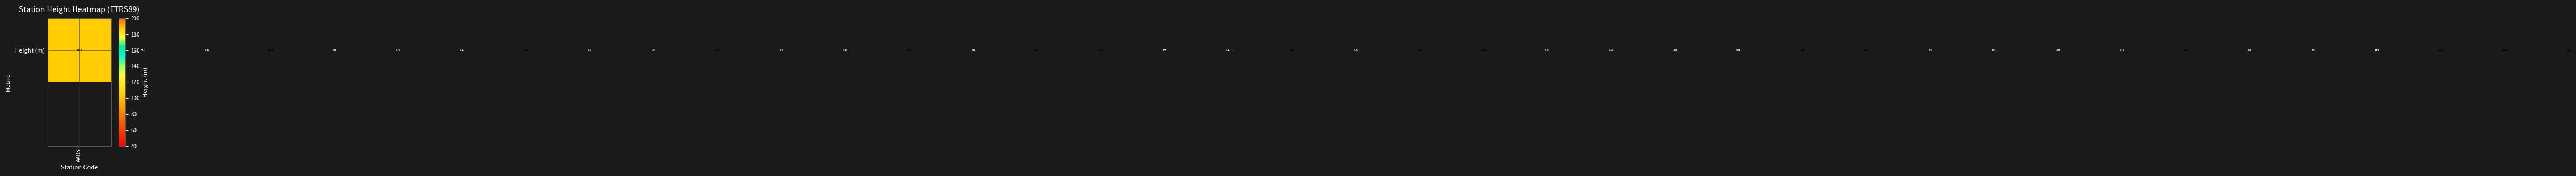

How many data points are less than 78?

20